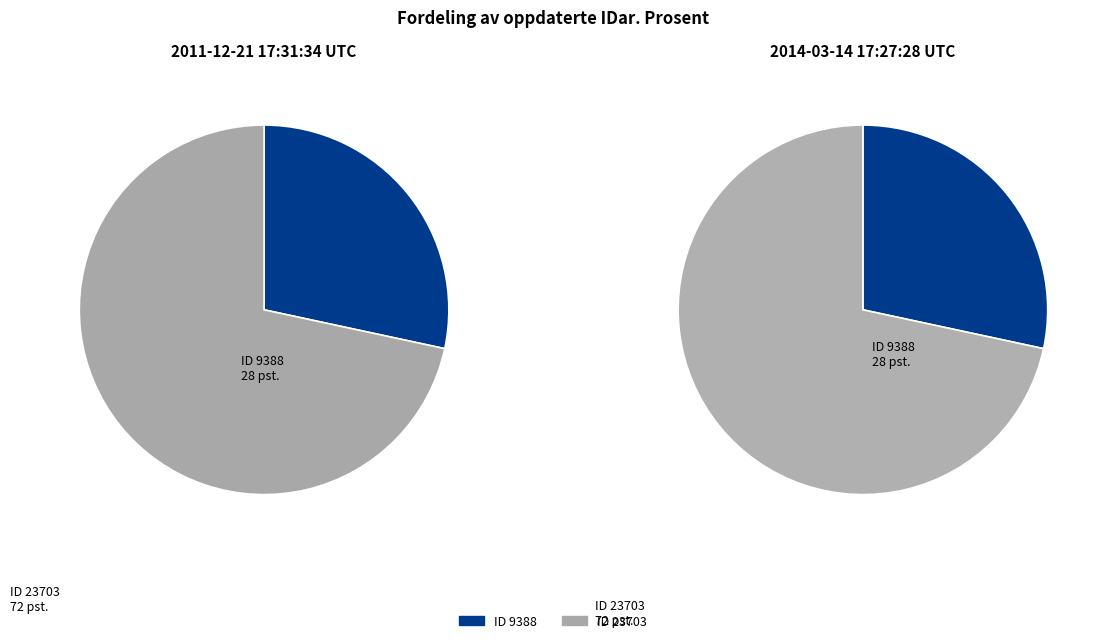

How many slices are in this pie chart?

2